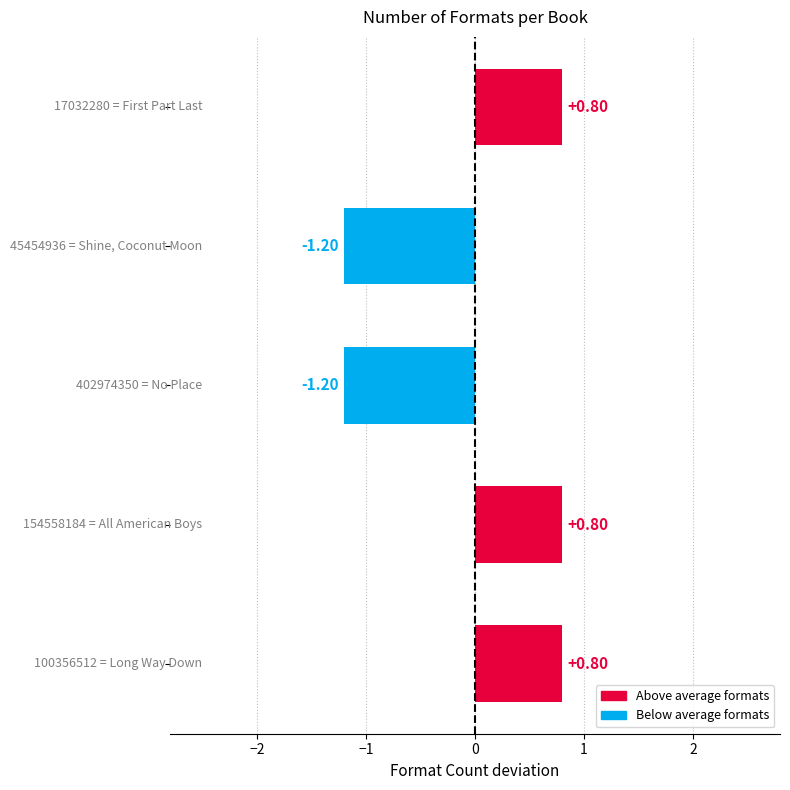

What is the minimum value shown in the chart?

-1.2